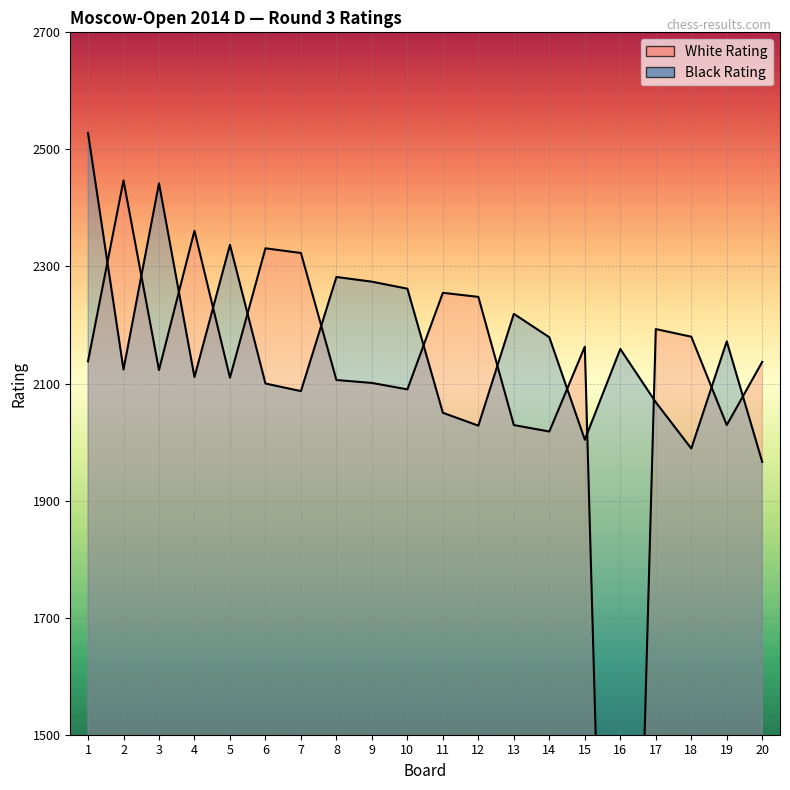

What is the sum of all Black Rating values?

43381